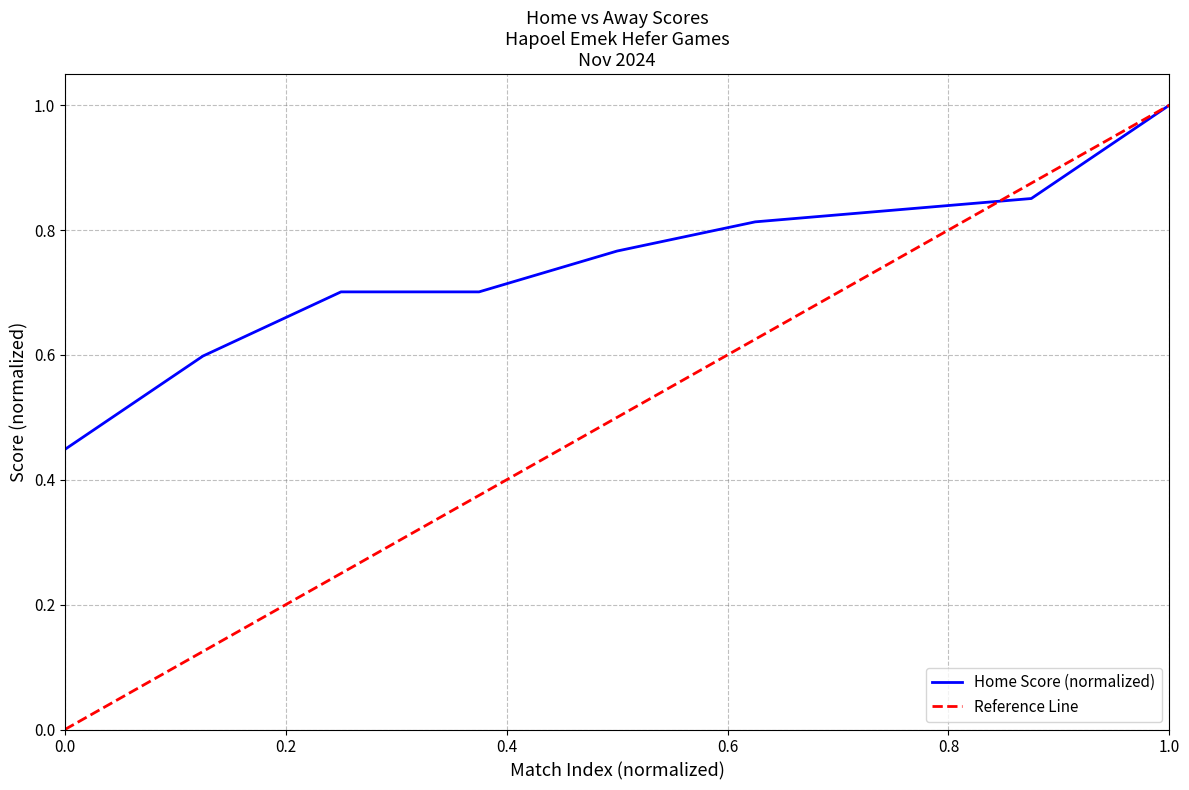

What is the sum of all Reference Line values?

4.5